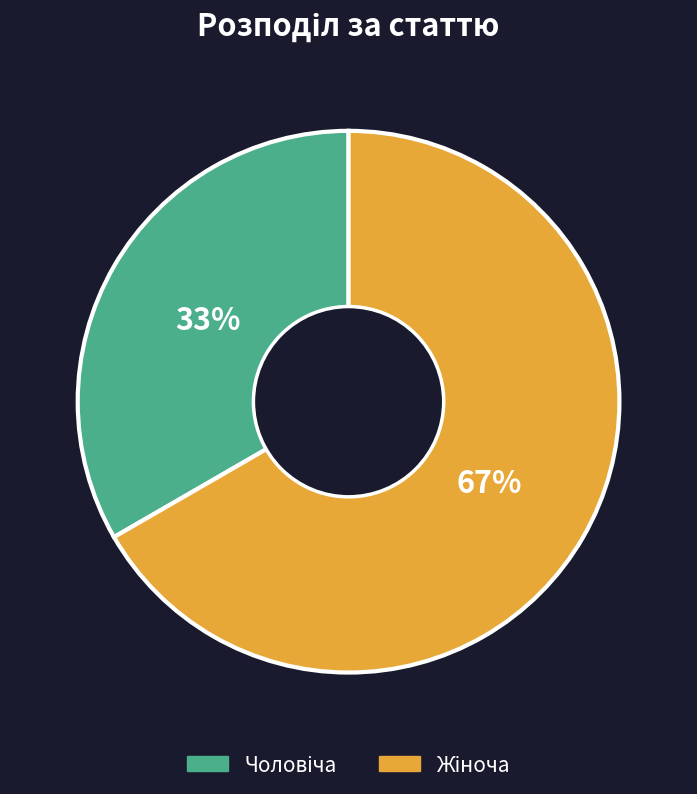

To the nearest percent, what percentage of the pie is Жіноча?

67%